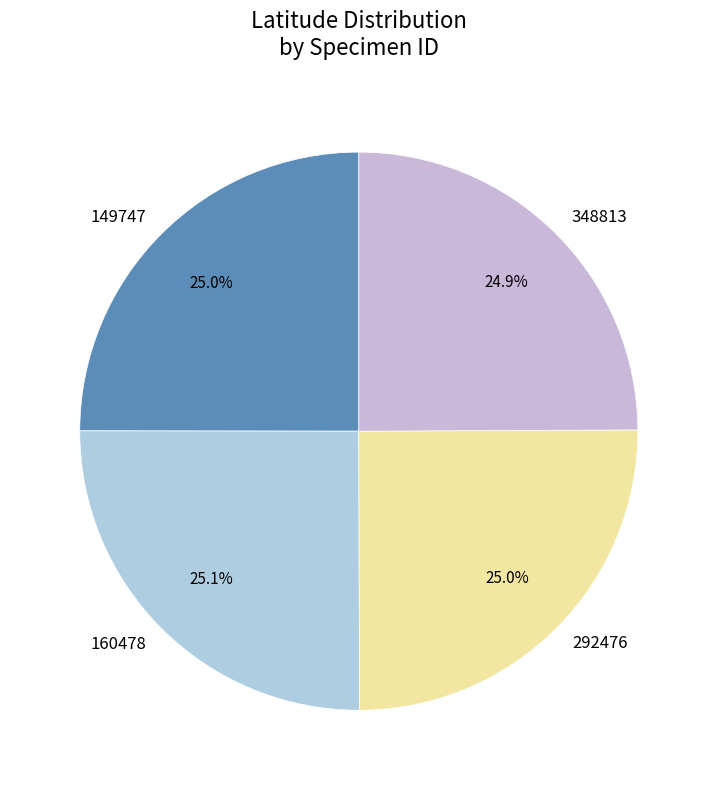

What is the ratio of the value at 348813 to the value at 149747?

1.0